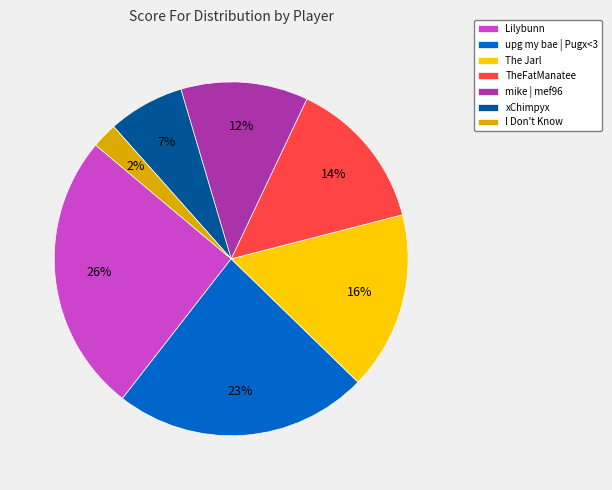

The mike | mef96 slice represents 12% of the pie. True or false?

True